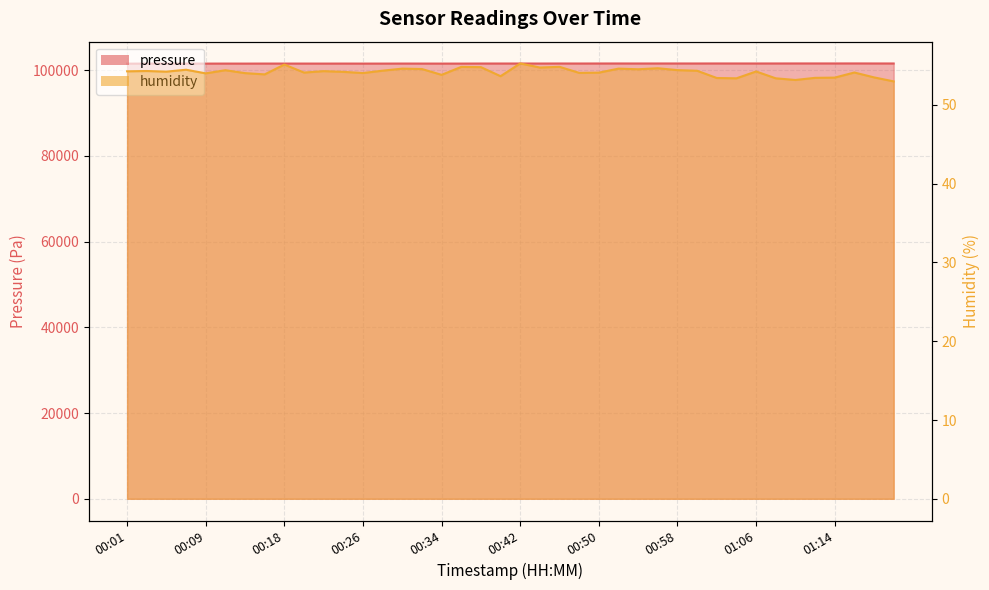

The value of pressure at 01:06 is 101558.1. True or false?

True